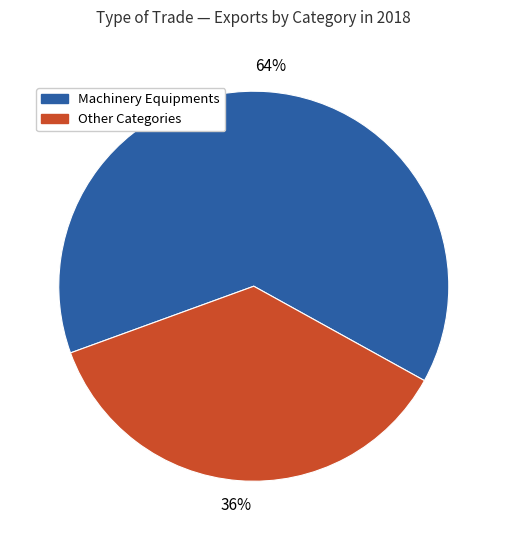

Which category has the smallest portion of the pie?

Other Categories